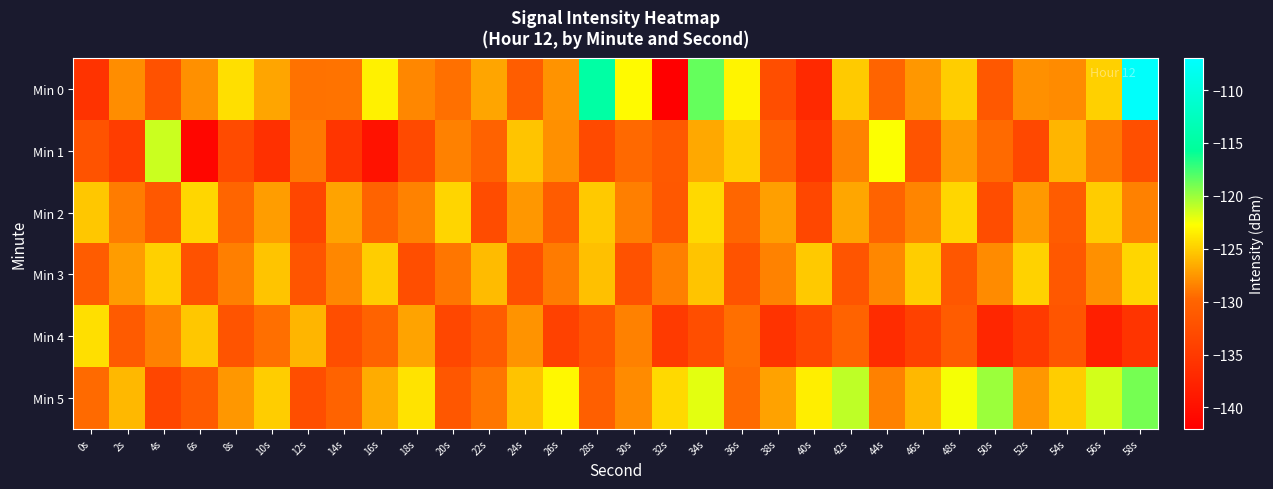

How many data points does each series have?

30